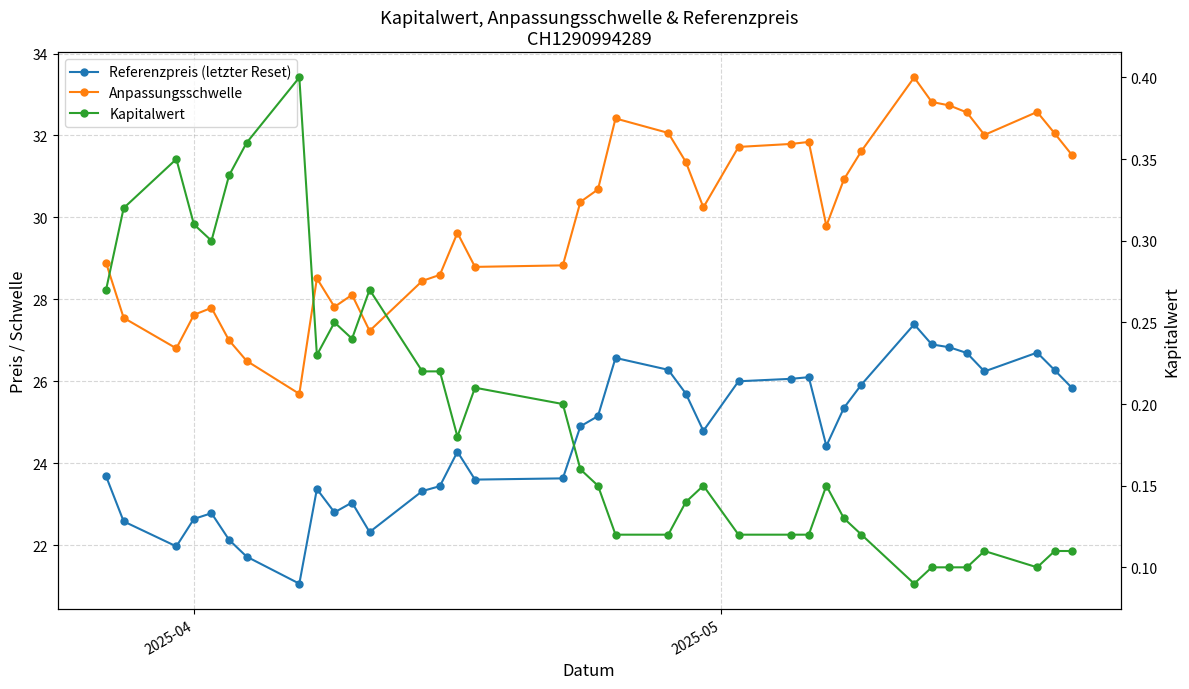

True or false: Referenzpreis (letzter Reset) has more than 1 interior local peaks.

True